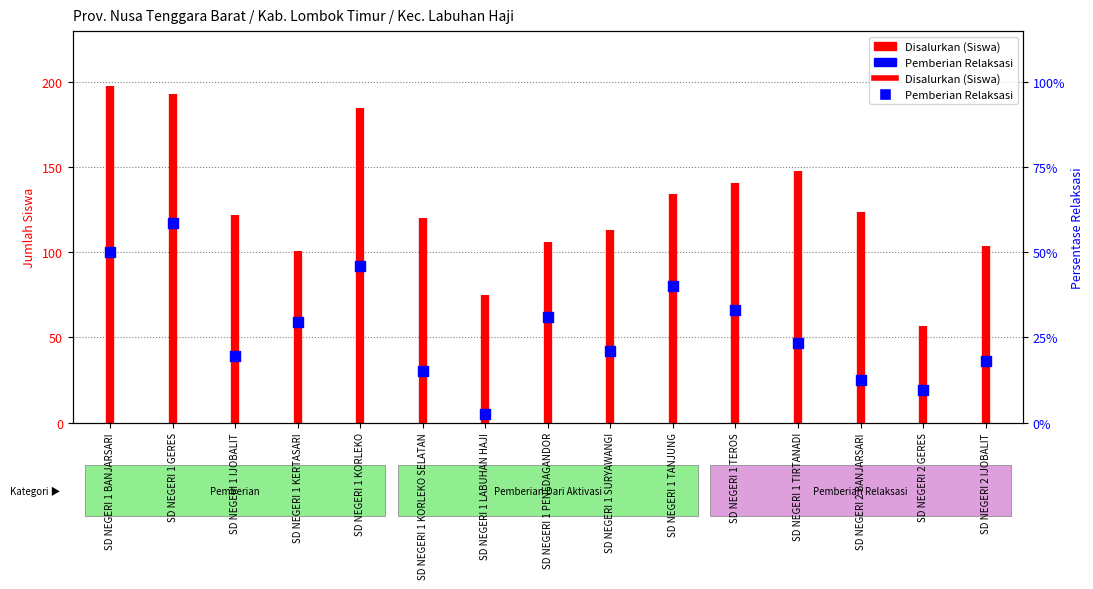

Between SD NEGERI 2 GERES and SD NEGERI 1 TIRTANADI, which is larger?

SD NEGERI 1 TIRTANADI